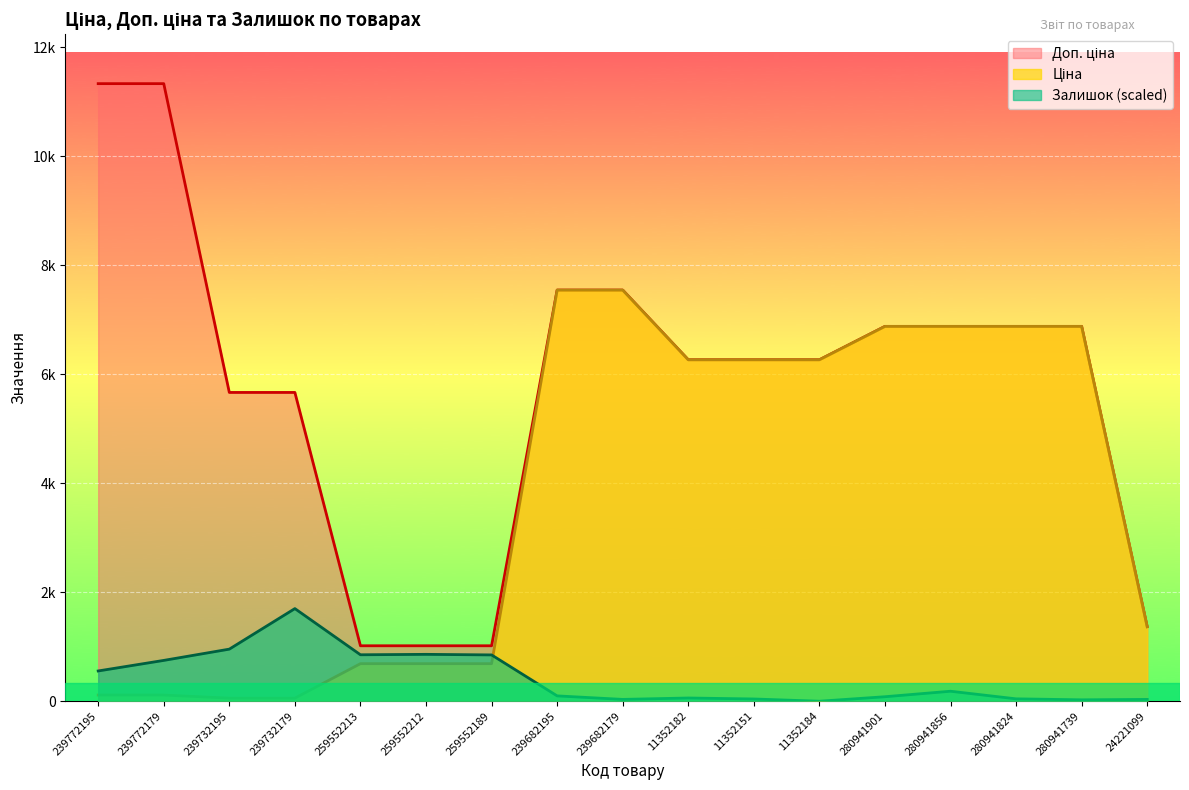

Reading left to right, extract all data points from this chart.

Ціна: 113.3	113.3	56.7	56.7	689.1	689.1	689.1	7545.9	7545.9	6266.7	6266.7	6266.7	6879.5	6879.5	6879.5	6879.5	1366.3
Доп. ціна: 11334.0	11334.0	5667.0	5667.0	1017.8	1017.8	1017.8	7545.9	7545.9	6266.7	6266.7	6266.7	6879.5	6879.5	6879.5	6879.5	1366.0
Залишок: 555.5	749.3	956.0	1700.1	852.6	860.4	850.0	98.2	33.6	59.4	41.3	0.0	82.7	183.4	43.9	25.8	33.6